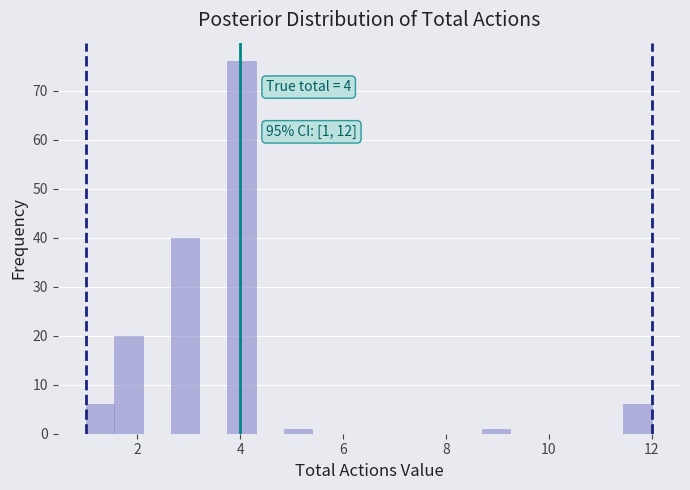

Read against the x-axis, roughly where is the centre of the tallest bar?

4.0